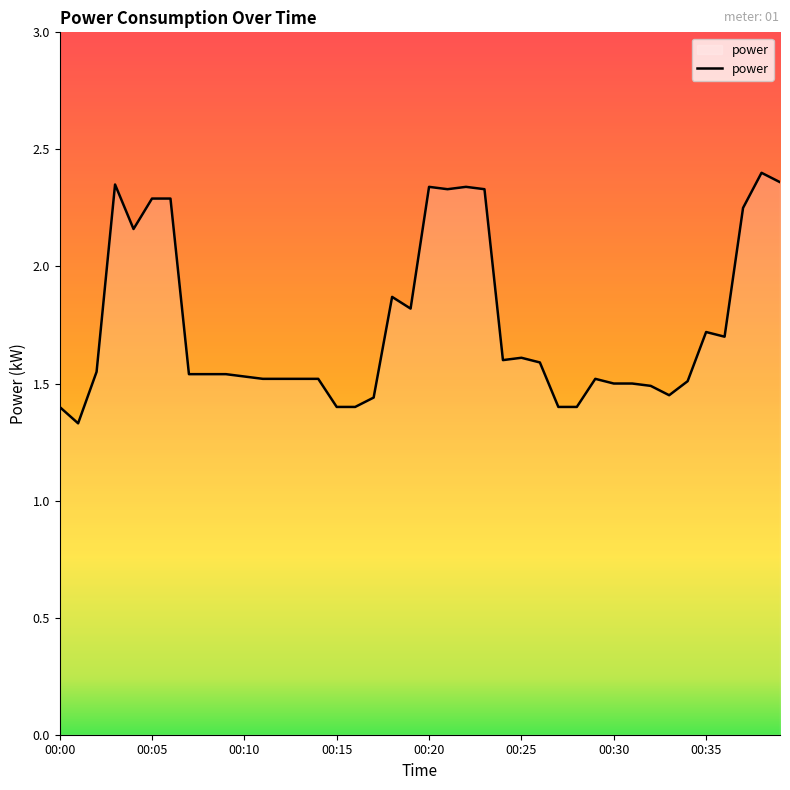

What is the difference between the second highest and minimum values?

1.0